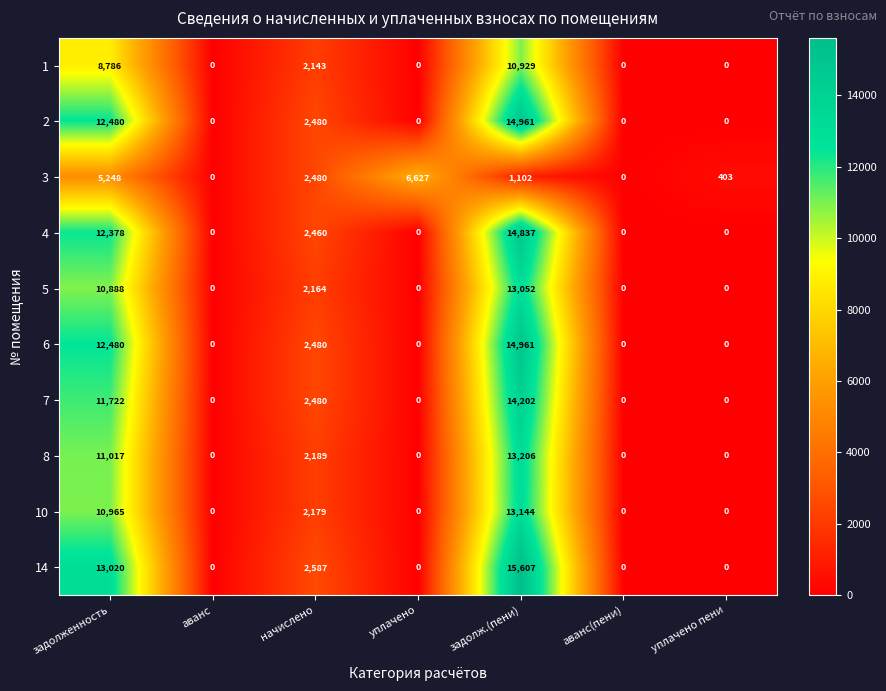

Which category has the highest value in the 10 series?

задолж.(пени)